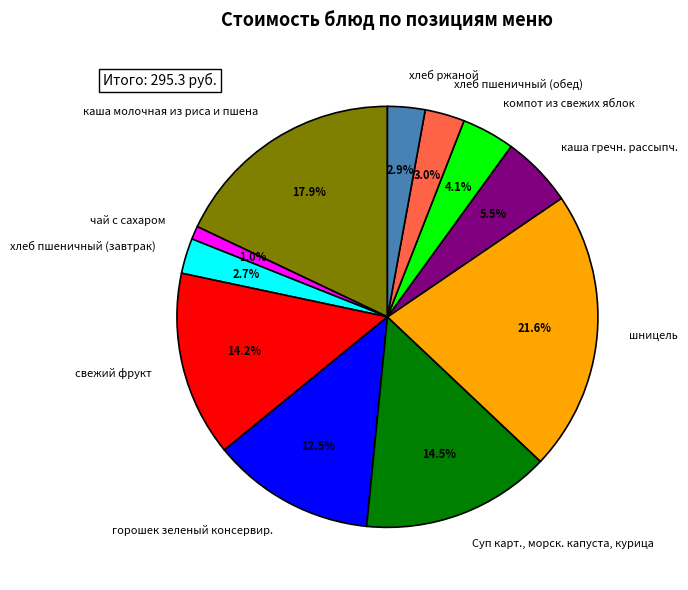

What is the total percentage of шницель and горошек зеленый консервир.?

34.1%